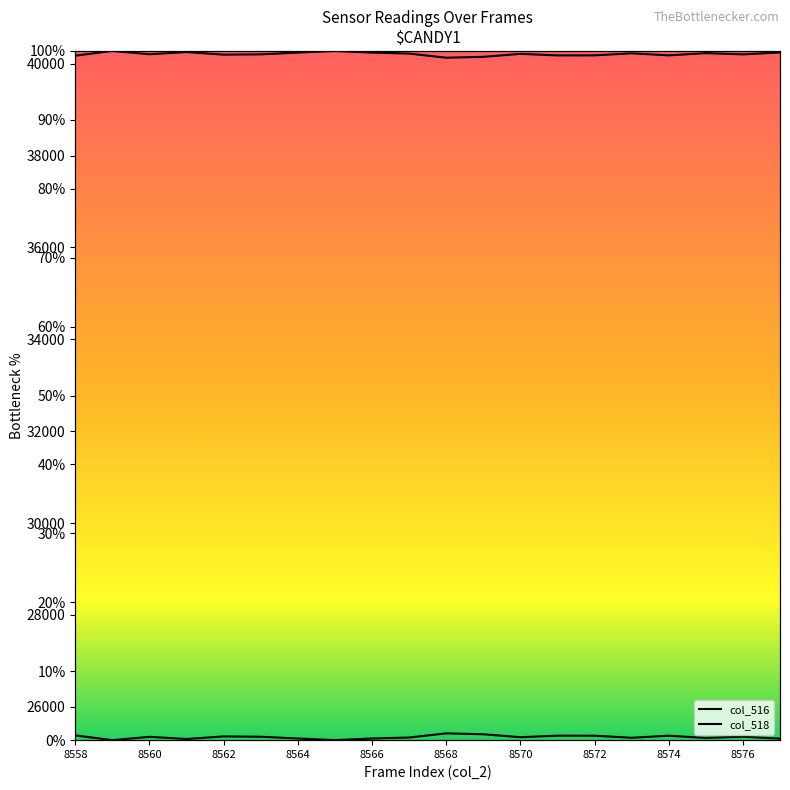

The col_518 series shows 159.6 at 8564. True or false?

False